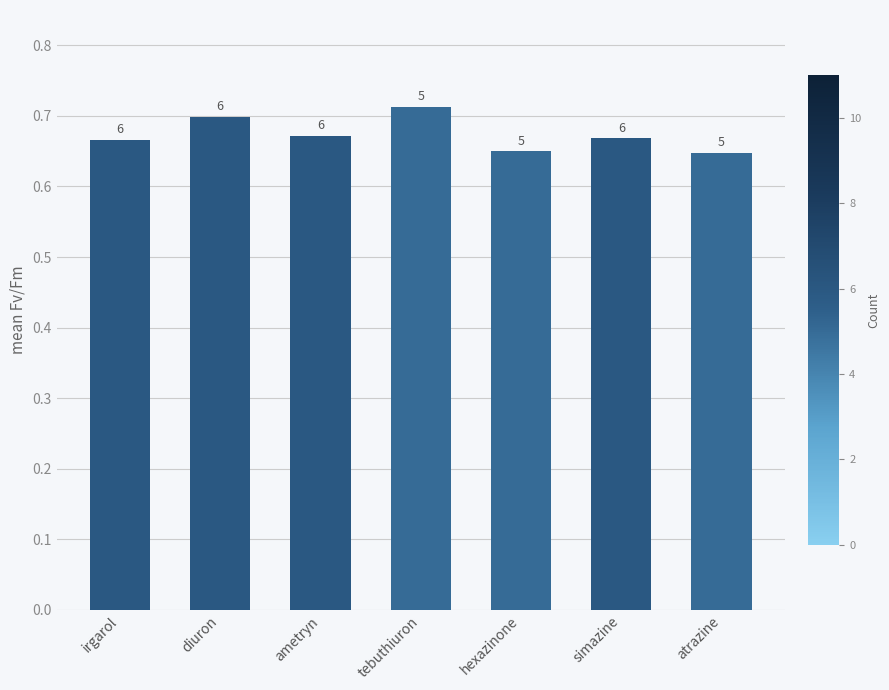

True or false: the data shows 0.4 at hexazinone.

False